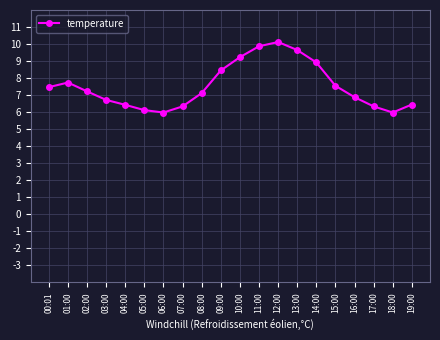

Does the chart have visible grid lines?

Yes